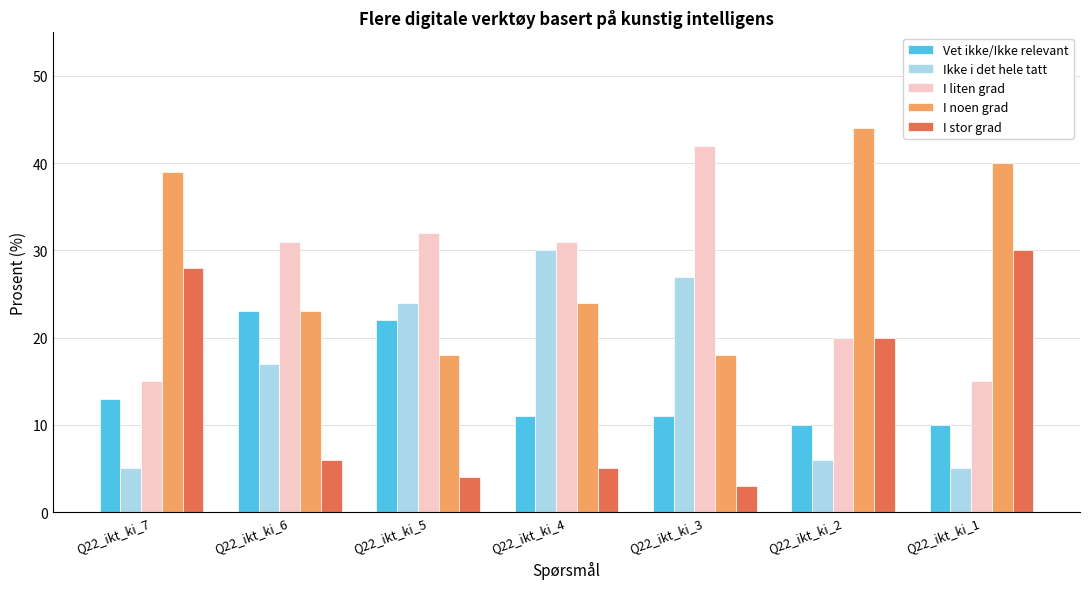

What is the difference between the maximum and minimum values in the Vet ikke/Ikke relevant series?

13